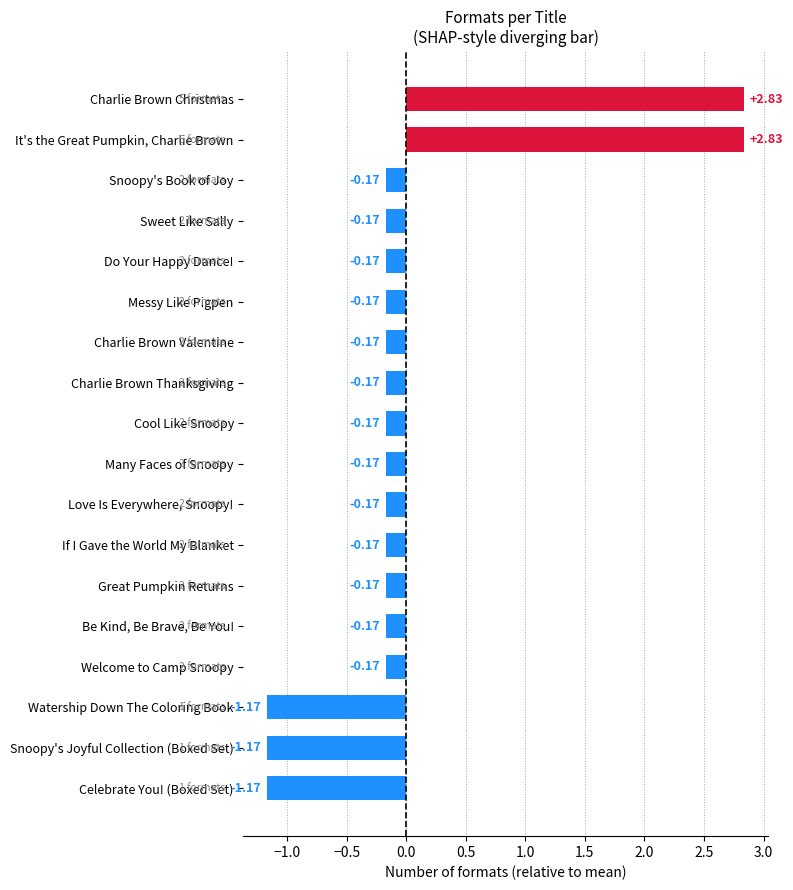

What is the difference between the maximum and minimum values?

4.0